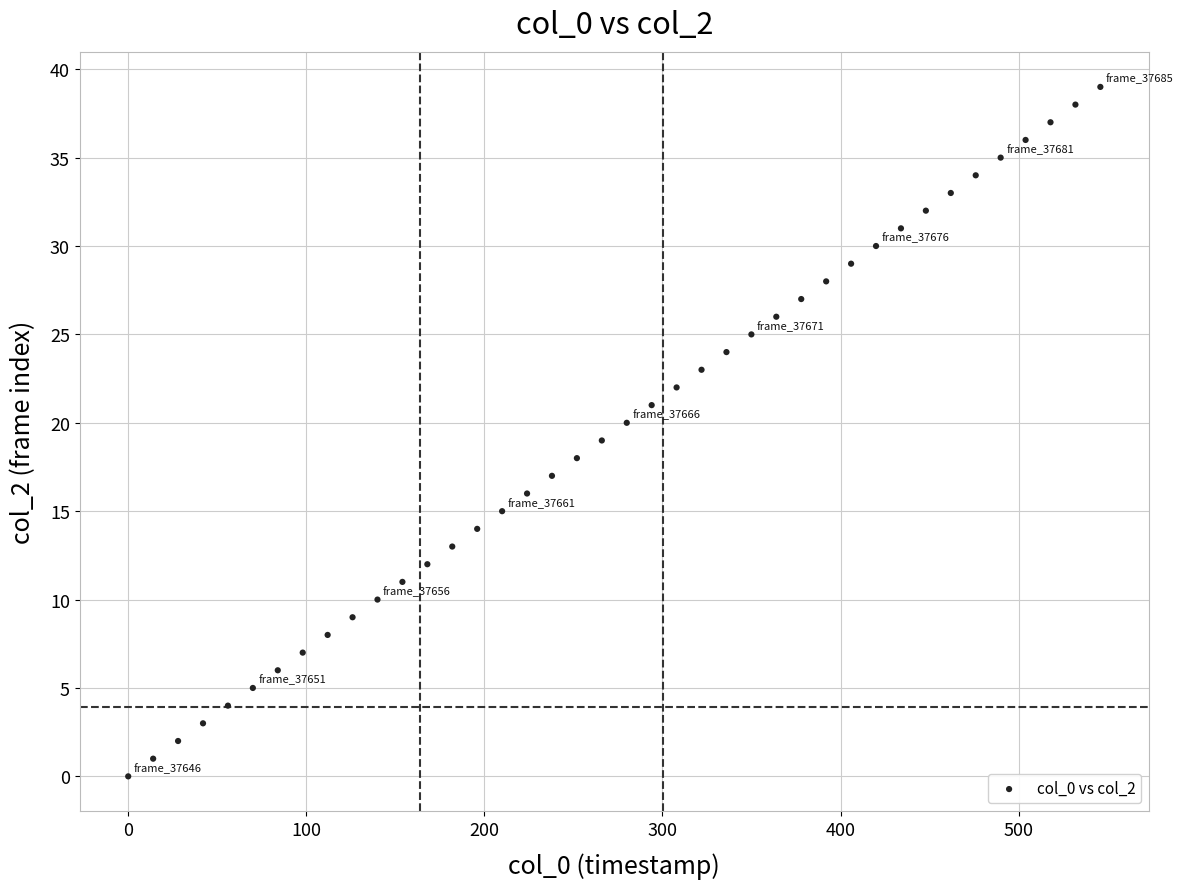

What is the range of Y values (max minus min)?

39